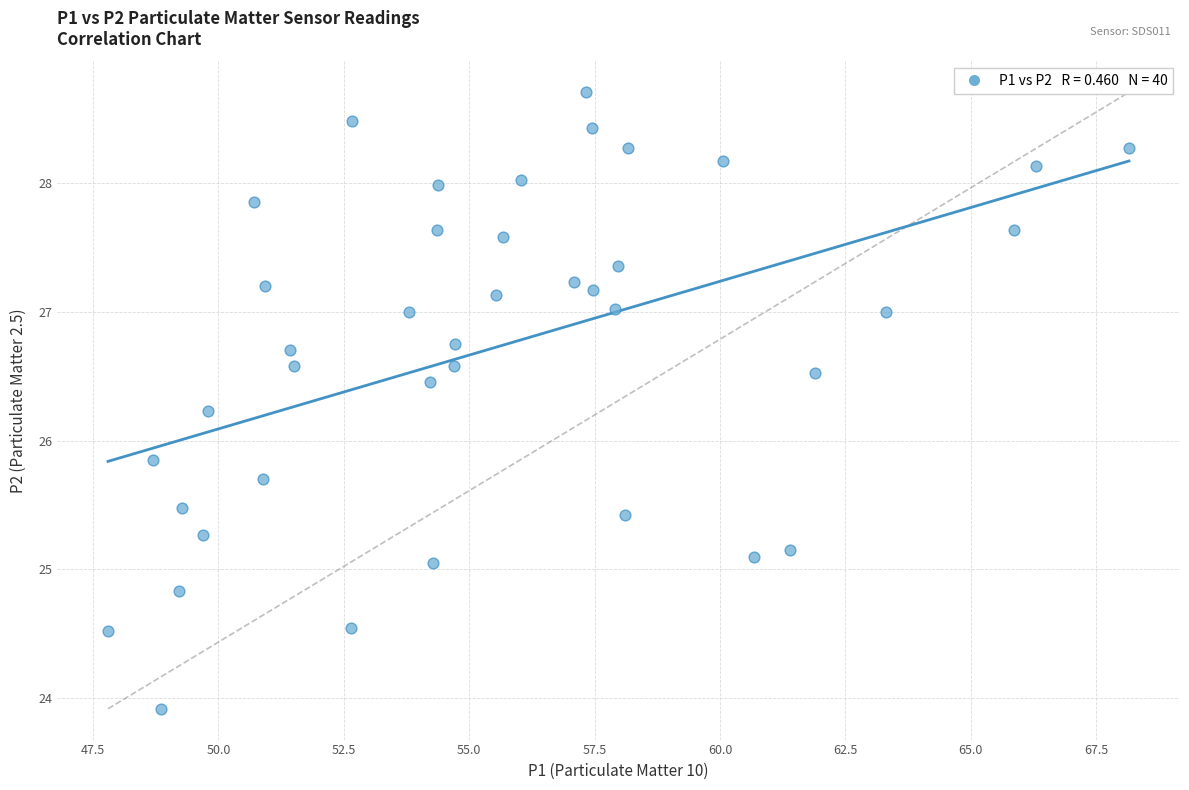

What Y value in the scatter plot is closest to 26?

25.9